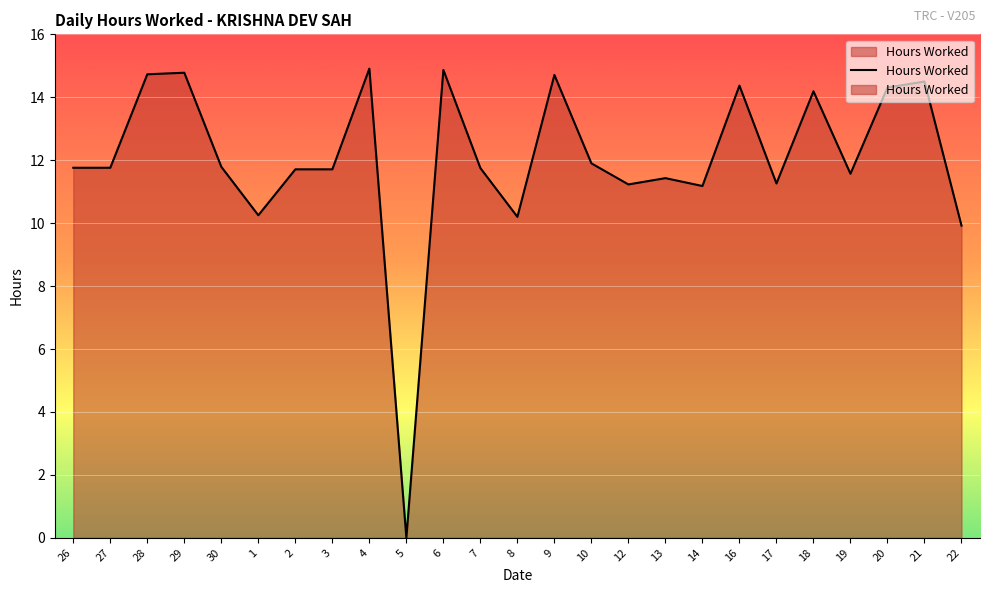

How many points are lower than both their immediate neighbors (excluding endpoints)?

7